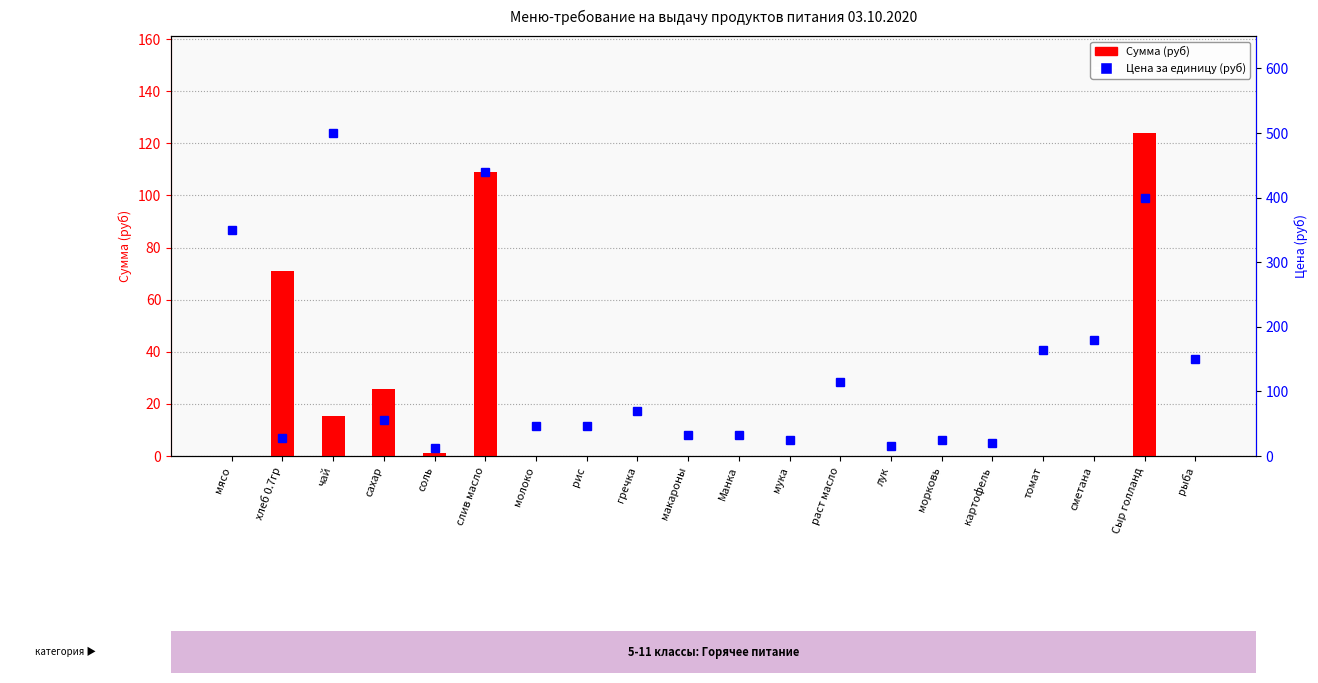

What is the difference between the maximum and minimum values in the Цена (руб) series?

488.0